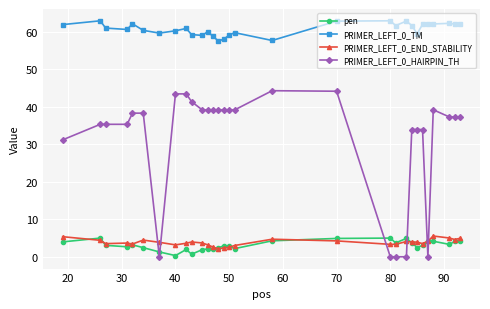

After their last crossing, which series has the higher values: PRIMER_LEFT_0_END_STABILITY or PRIMER_LEFT_0_HAIRPIN_TH?

PRIMER_LEFT_0_HAIRPIN_TH